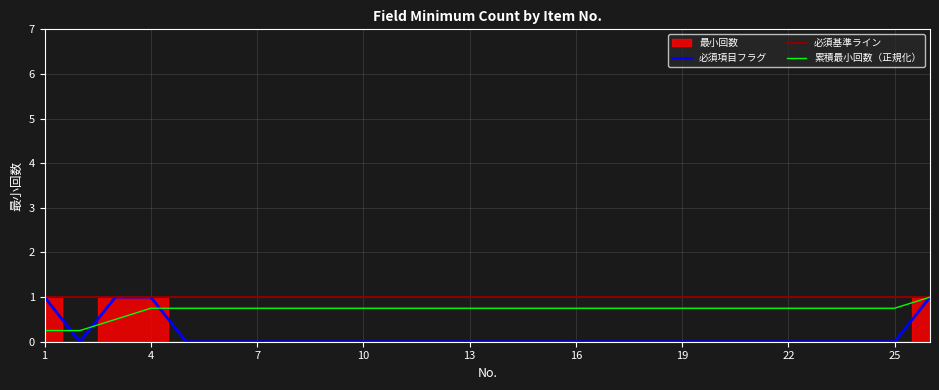

Reading left to right, list all the values displayed in this chart.

1=1	2=0	3=1	4=1	5=0	6=0	7=0	8=0	9=0	10=0	11=0	12=0	13=0	14=0	15=0	16=0	17=0	18=0	19=0	20=0	21=0	22=0	23=0	24=0	25=0	26=1